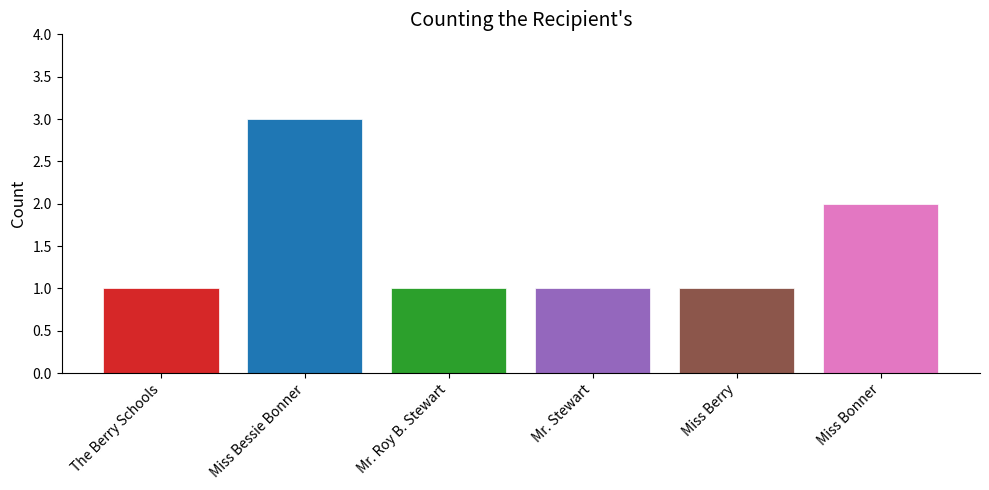

What is the change in value from Miss Bessie Bonner to Miss Bonner?

-1